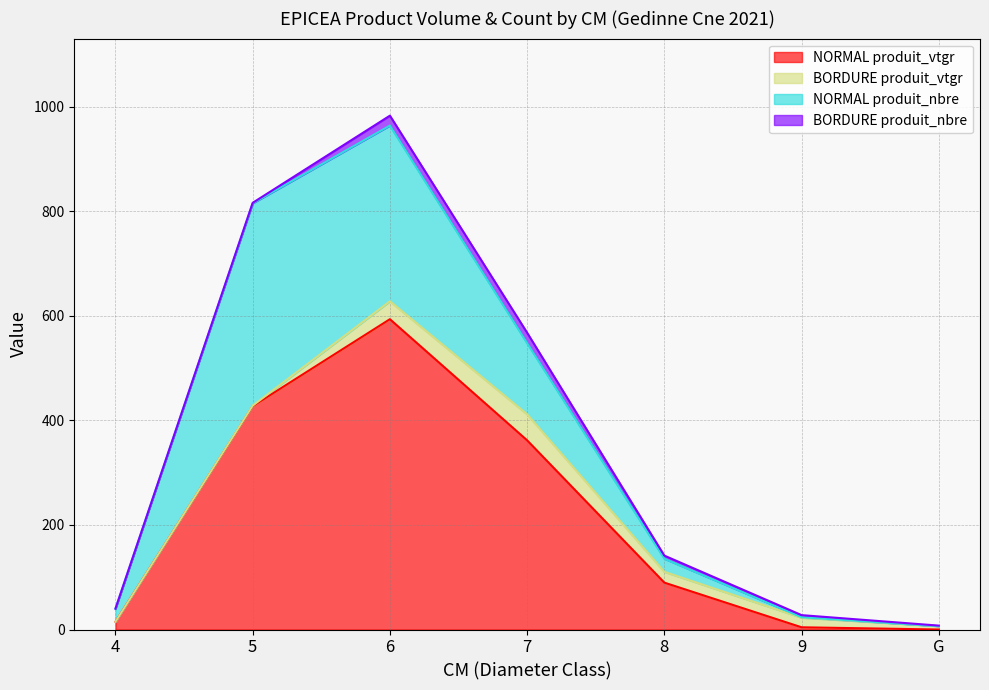

Is it true that NORMAL produit_nbre equals 336.0 at 6?

True